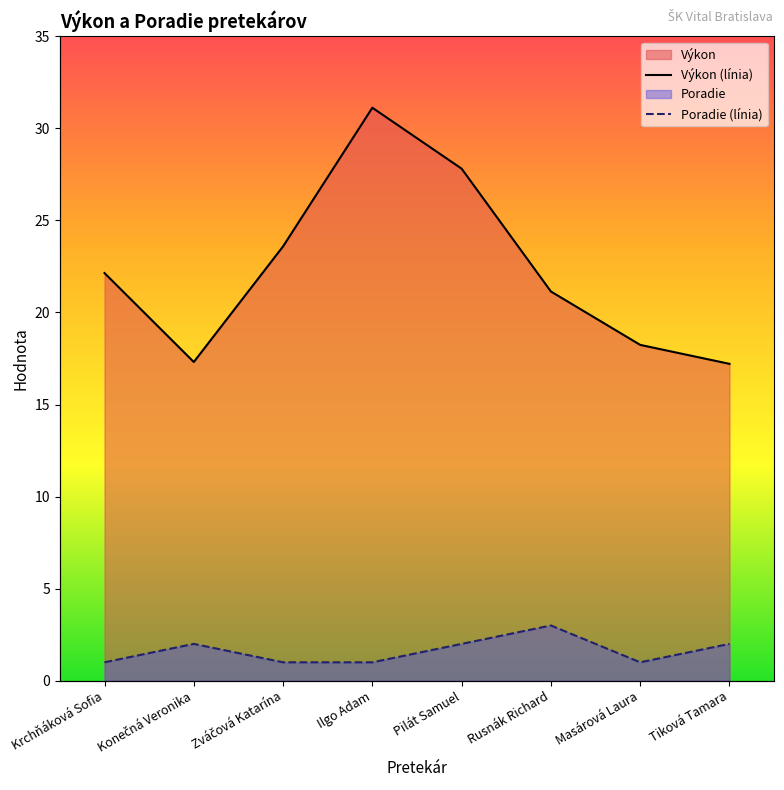

Read the Poradie (línia) value at Masárová Laura.

1.0